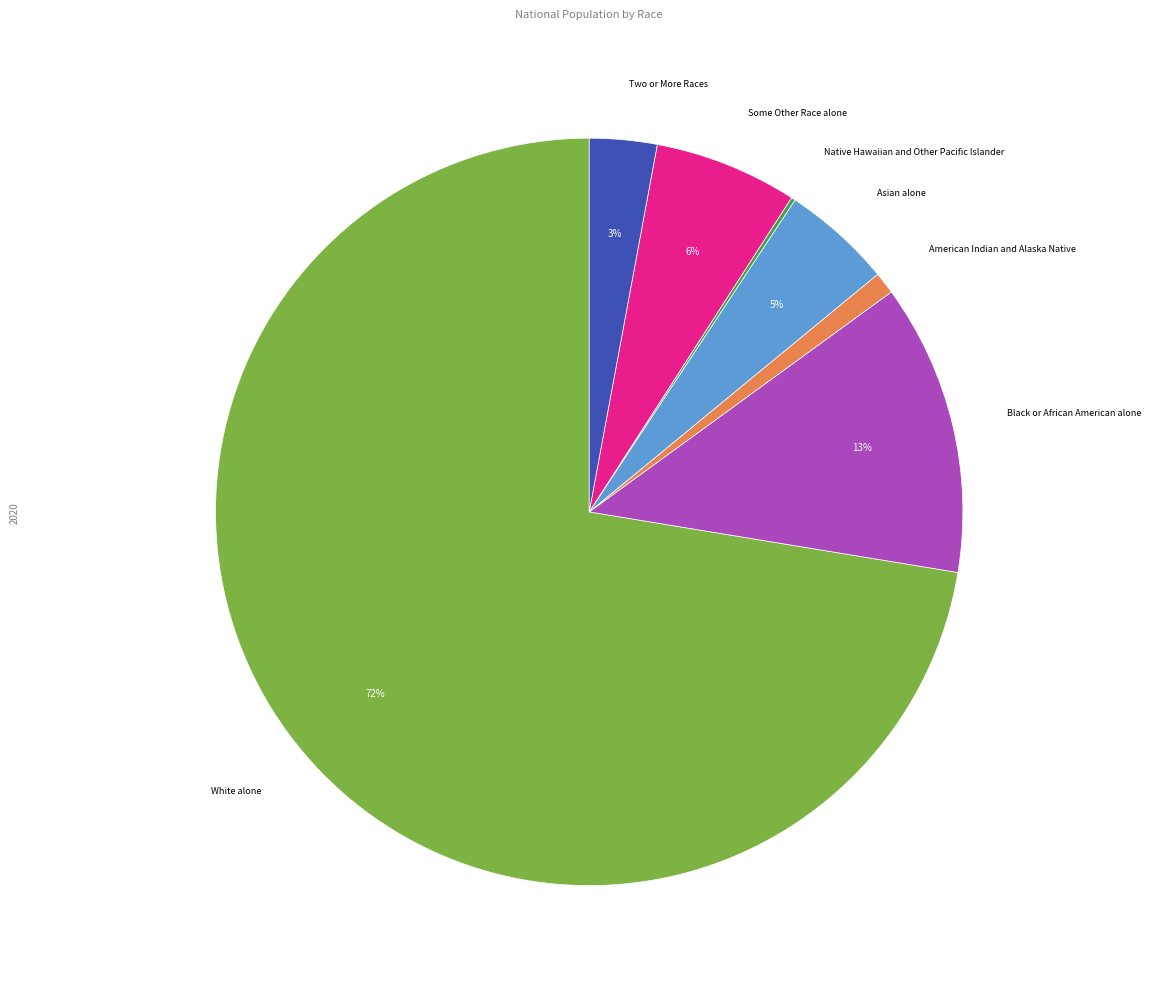

Is there a majority slice in this chart?

Yes